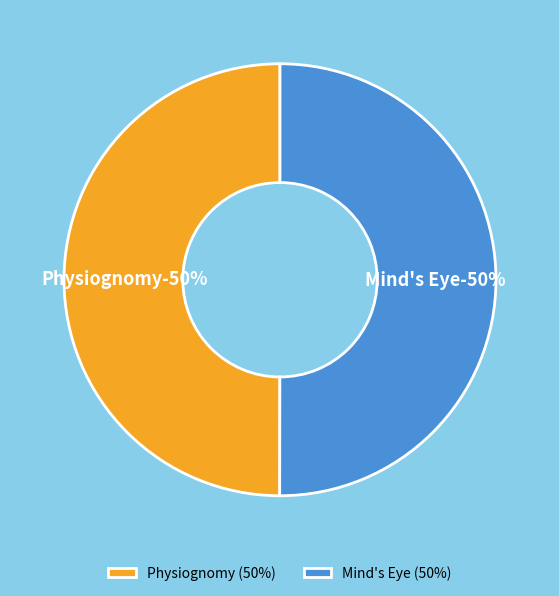

Which category has the smallest portion of the pie?

Physiognomy